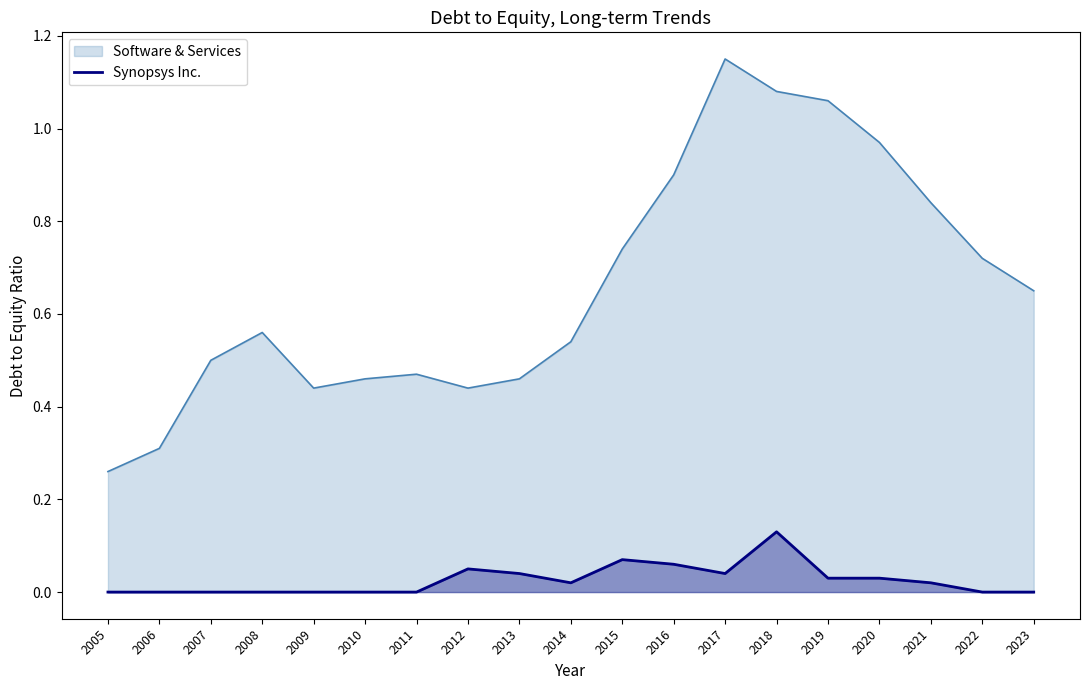

How many points are higher than both their immediate neighbors (excluding endpoints)?

3